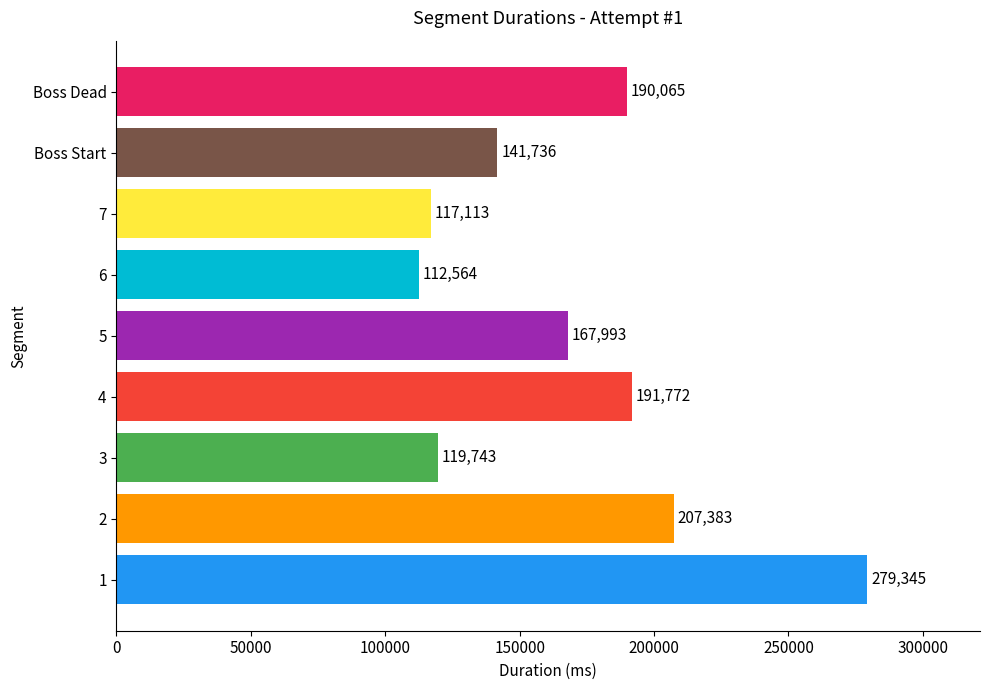

List the labels in order of value, largest first.

1, 2, 4, Boss Dead, 5, Boss Start, 3, 7, 6